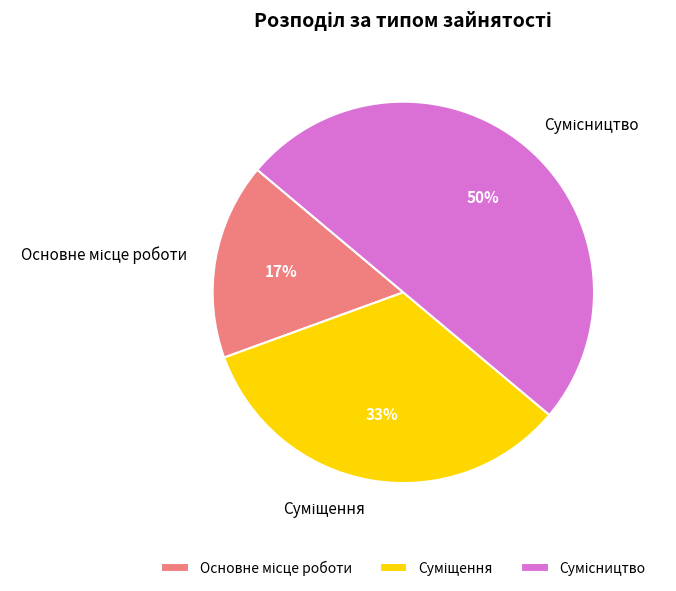

To the nearest percent, what is the average slice percentage?

33%